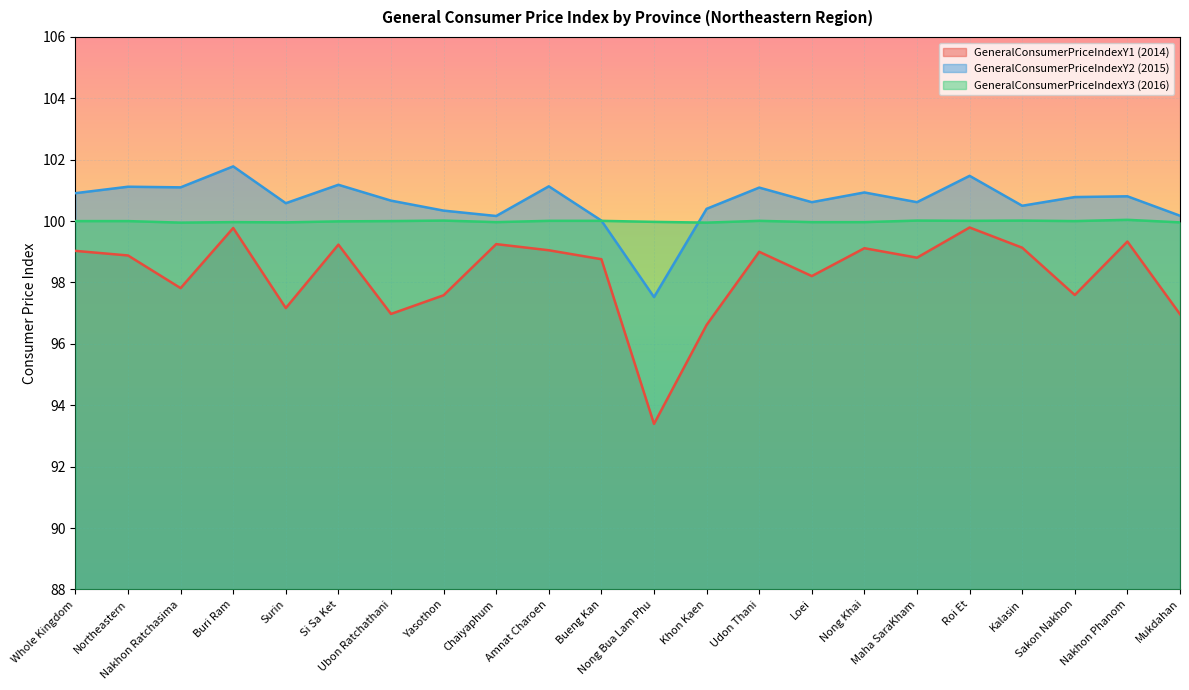

Between Sakon Nakhon and Surin, which is larger?

Sakon Nakhon